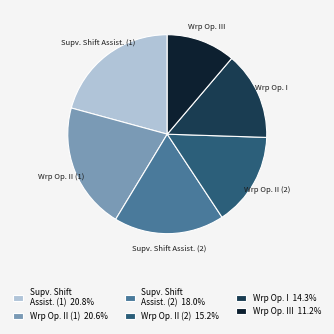

Does Wrp Op. II (1) 20.6% account for over 50% of the chart?

No